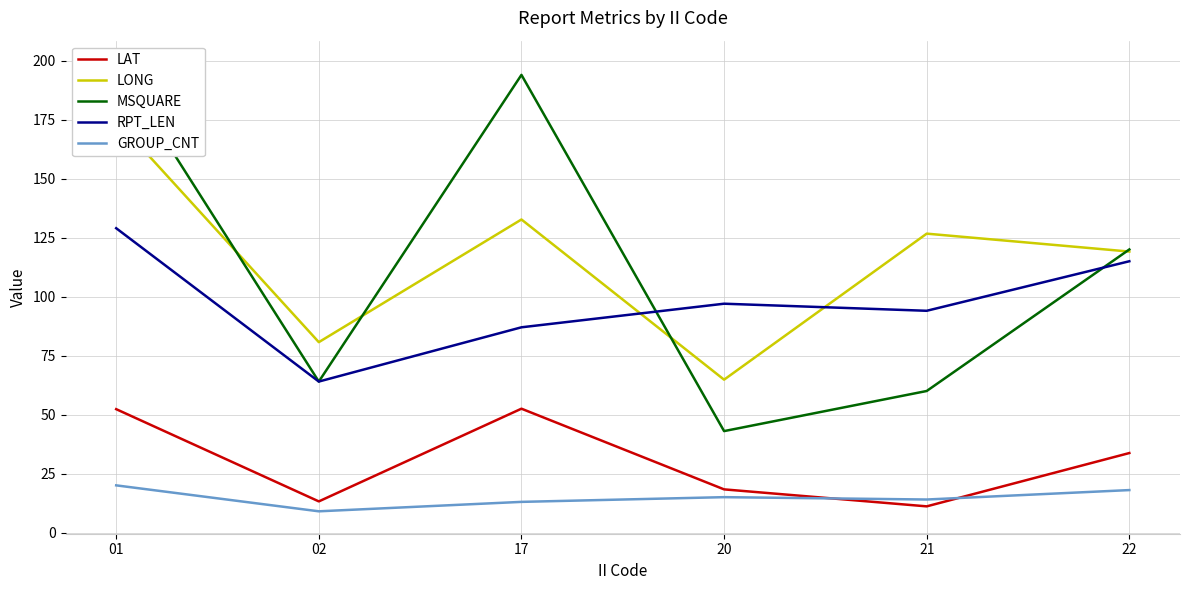

True or false: RPT_LEN and GROUP_CNT intersect in this chart.

False